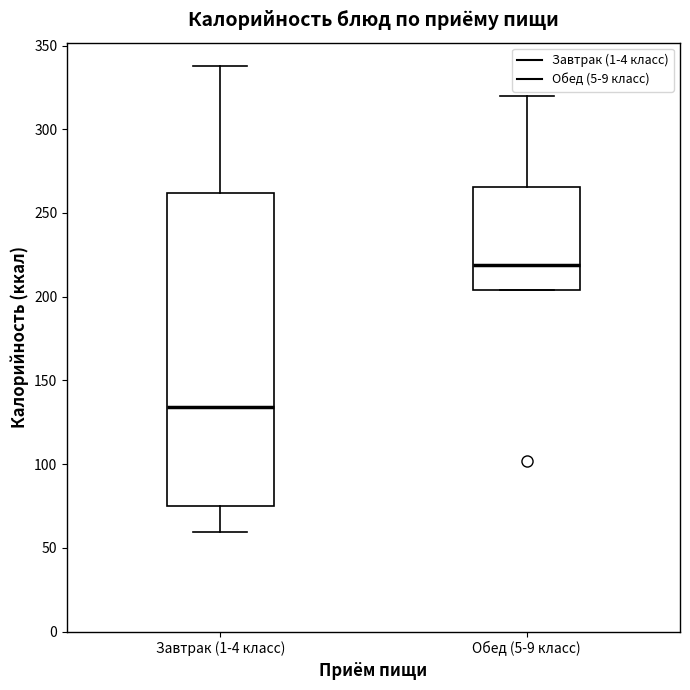

Where is the upper edge of the box for Завтрак (1-4 класс) on the y-axis? The values are not printed on the chart, so give them approximately, as read against the axis.

260